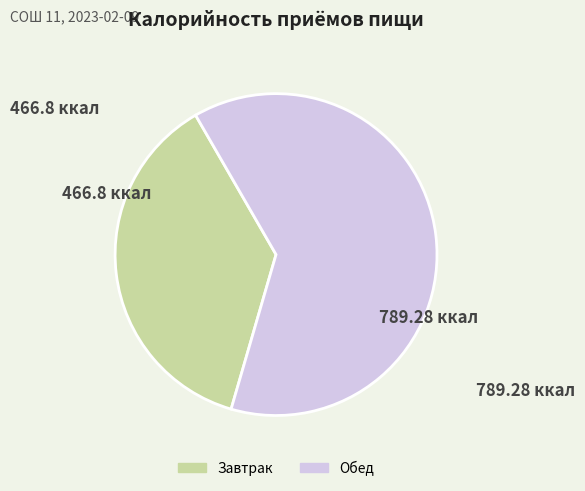

Combined, do Завтрак and Обед account for over 50%?

Yes